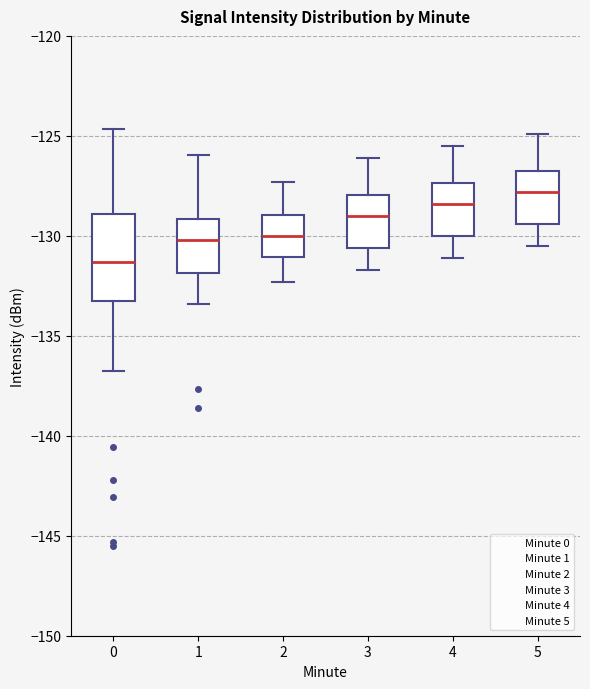

Reading left to right, transcribe this box plot: for each box, give where its median line is, the range the box spans, and where its two whiskers end, as read against the y-axis. The values are not printed on the chart, so give them approximately, as read against the axis.

0: median -131.5, box -133.5 to -129.0, whiskers -136.5 to -124.5
1: median -130.0, box -132.0 to -129.0, whiskers -133.5 to -126.0
2: median -130.0, box -131.0 to -129.0, whiskers -132.5 to -127.5
3: median -129.0, box -130.5 to -128.0, whiskers -131.5 to -126.0
4: median -128.5, box -130.0 to -127.5, whiskers -131.0 to -125.5
5: median -128.0, box -129.5 to -126.5, whiskers -130.5 to -125.0